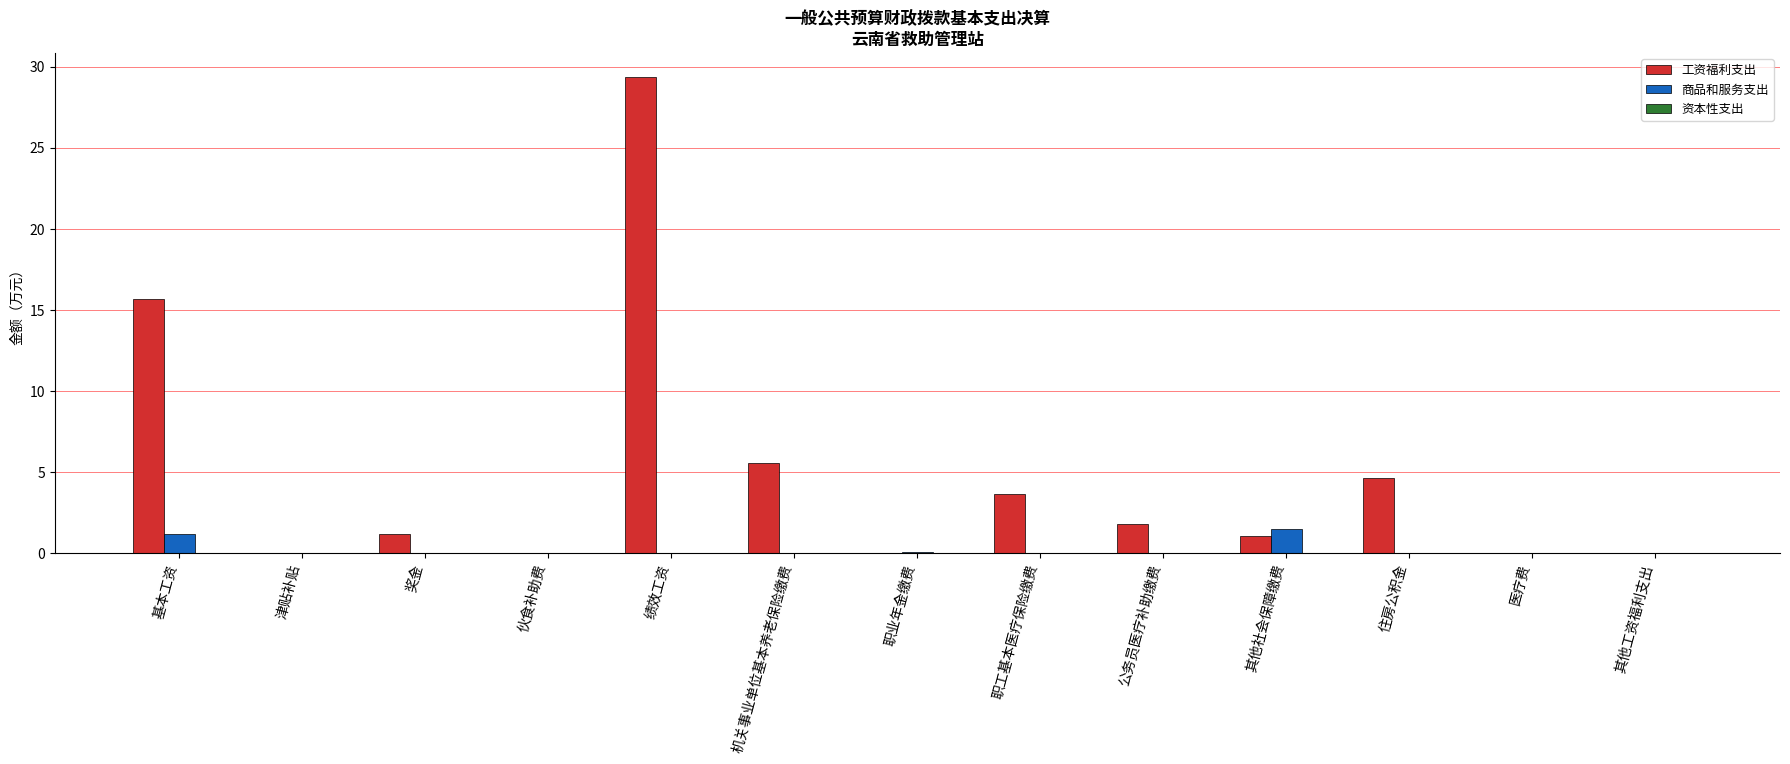

At which label is 工资福利支出 closest to 14?

基本工资